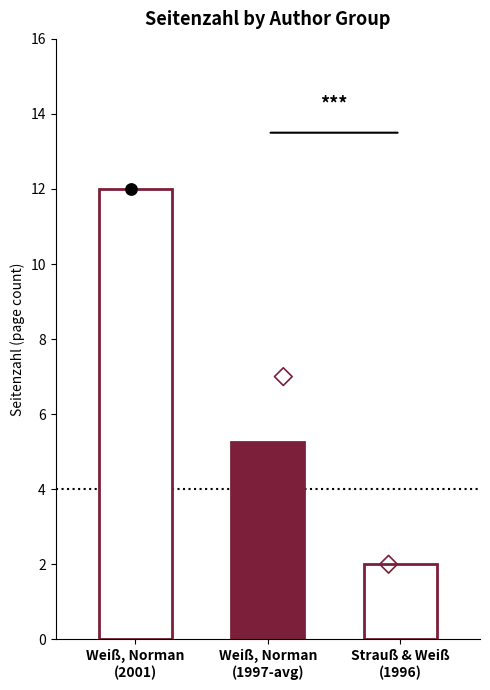

Which series has the largest total across all categories?

Seitenzahl